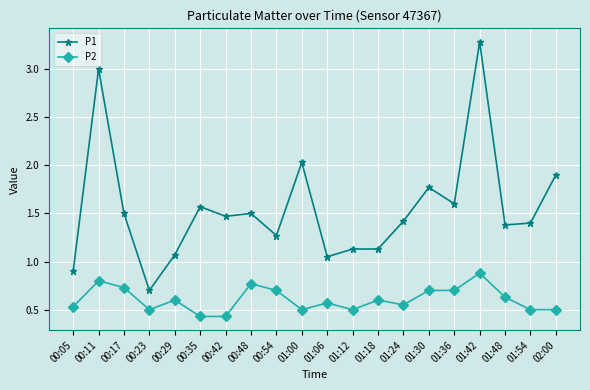

What is the label of the 17th point from the left?

01:42